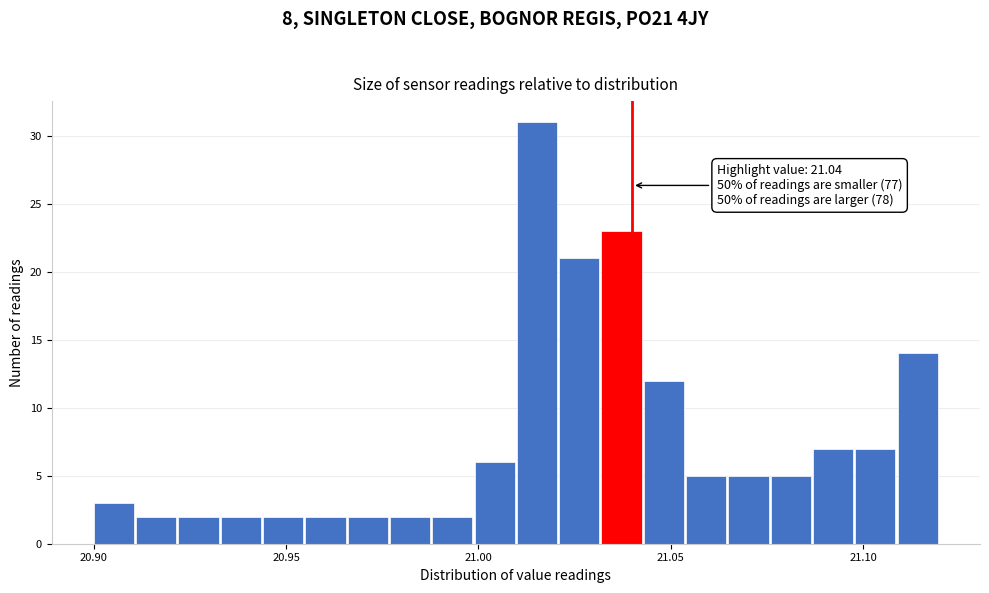

Read against the x-axis, roughly where is the centre of the tallest bar?

21.015